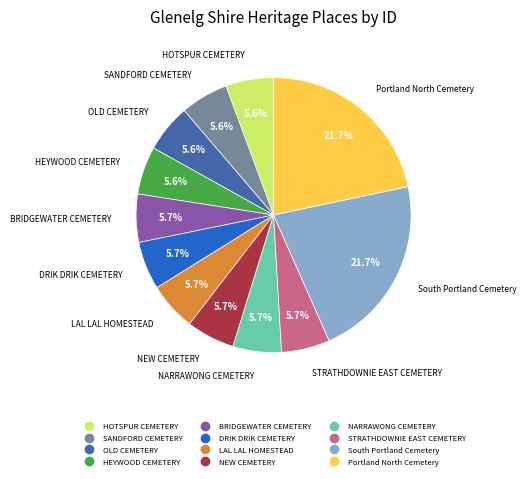

Does any single category account for the majority?

No